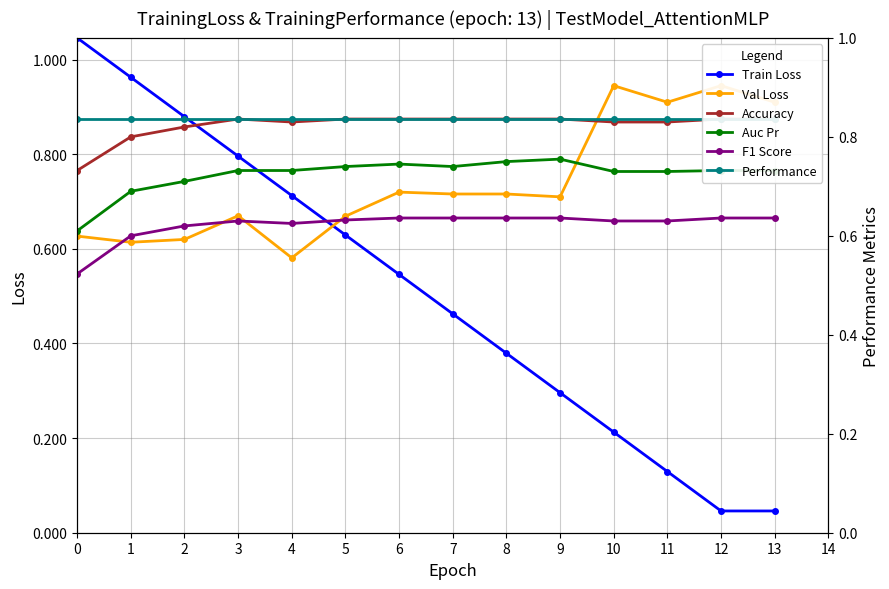

Between 6 and 8, which series saw the biggest shift?

Train Loss